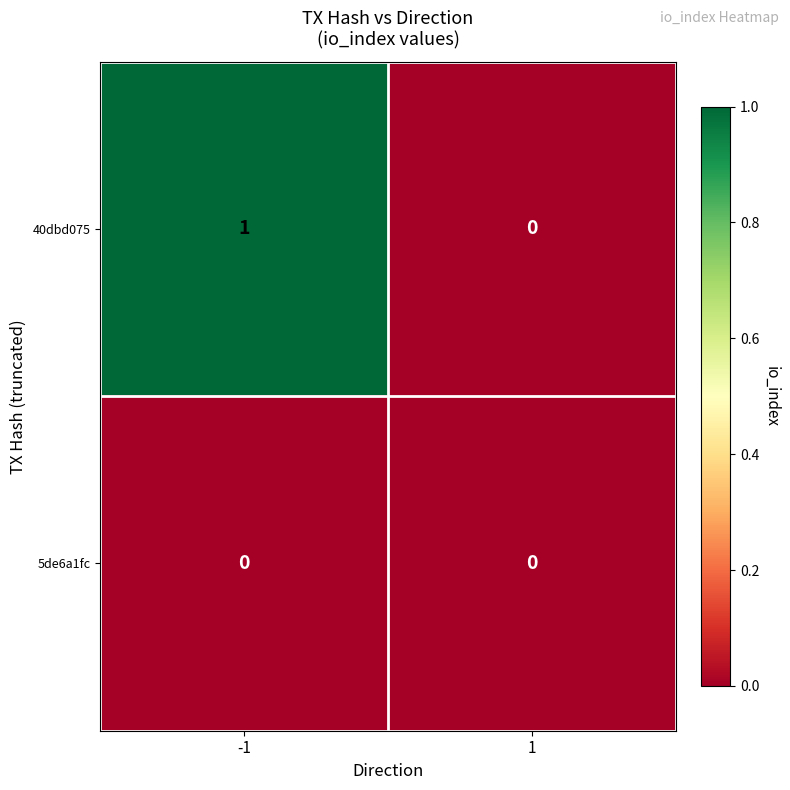

What is the difference between the highest and lowest values at -1?

1